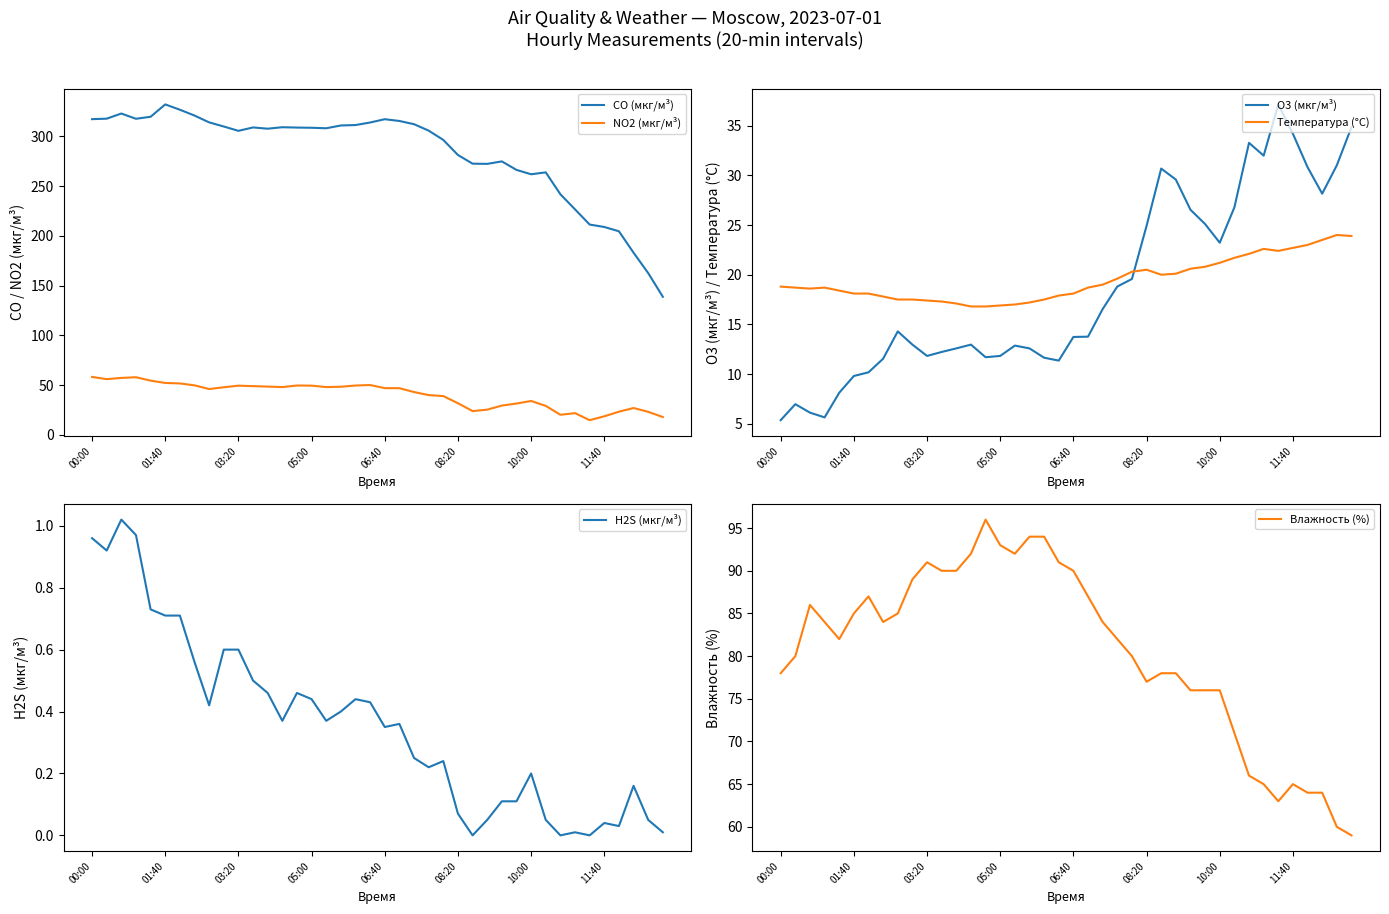

What are all the series names shown in the legend?

CO (мкг/м³), NO2 (мкг/м³), O3 (мкг/м³), Температура (°C), H2S (мкг/м³), Влажность (%)